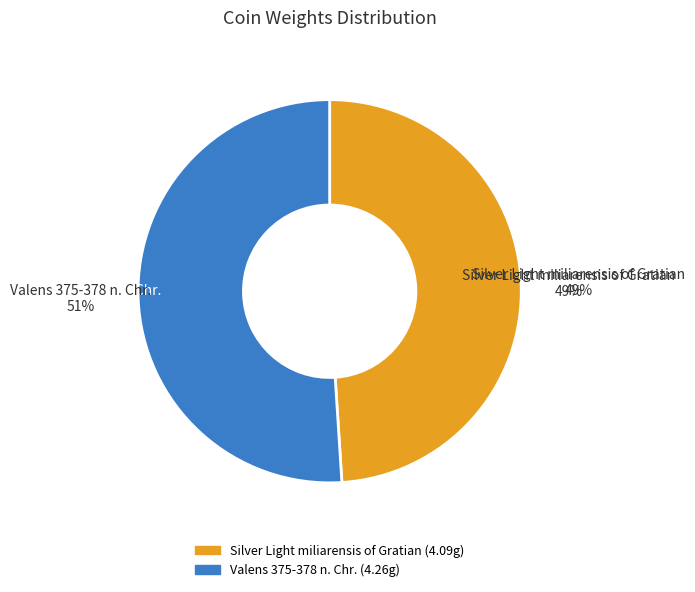

What portion of the pie excludes Silver Light miliarensis of Gratian?

51.0%